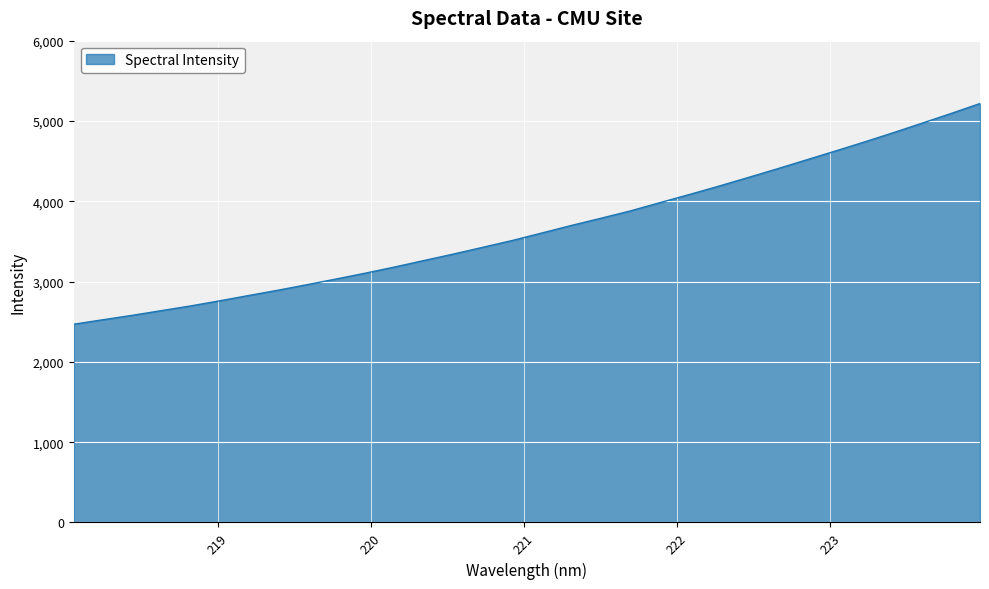

What is the difference between the maximum and minimum values?

2749.4